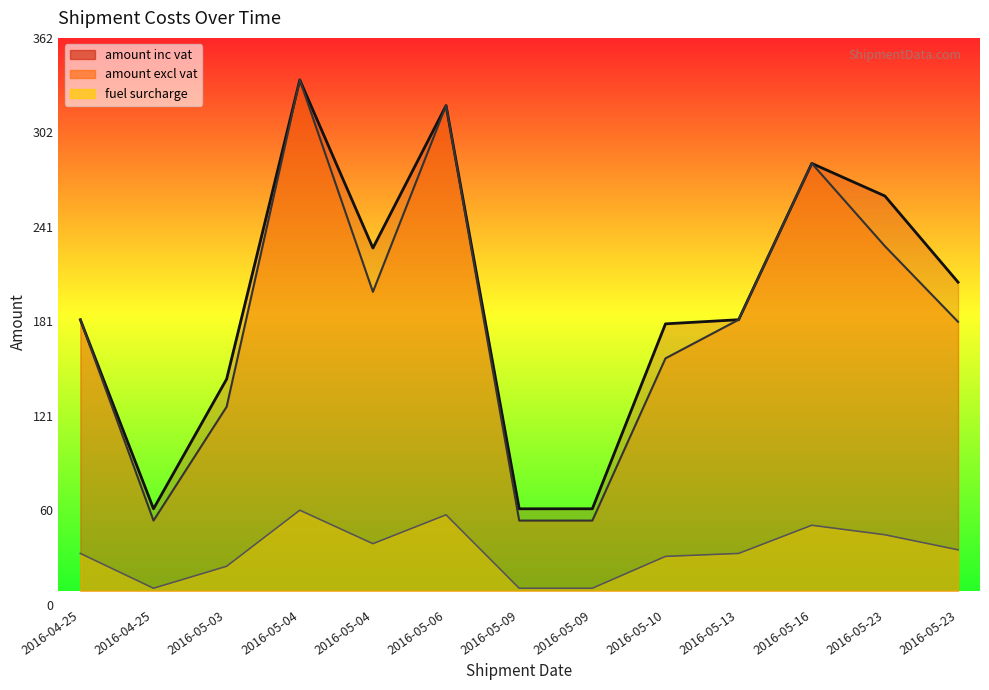

Reading right to left, transcribe all the data shown in this chart.

amount inc vat: 205.9	260.9	281.7	181.9	179.3	61.3	61.3	318.6	227.7	335.0	144.1	61.3	181.9
amount excl vat: 180.6	228.9	281.7	181.9	157.3	53.8	53.8	318.6	199.7	335.0	126.4	53.8	181.9
fuel surcharge: 35.1	44.7	50.8	32.8	30.9	10.6	10.6	57.4	39.0	60.4	24.6	10.6	32.8